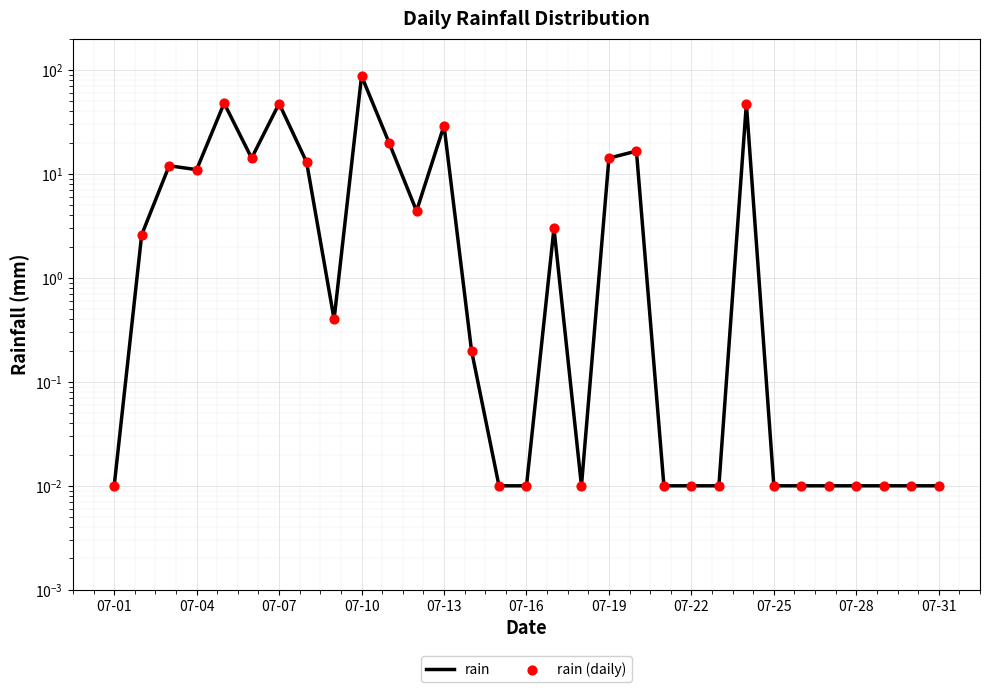

What are all the series names shown in the legend?

rain, rain (daily)